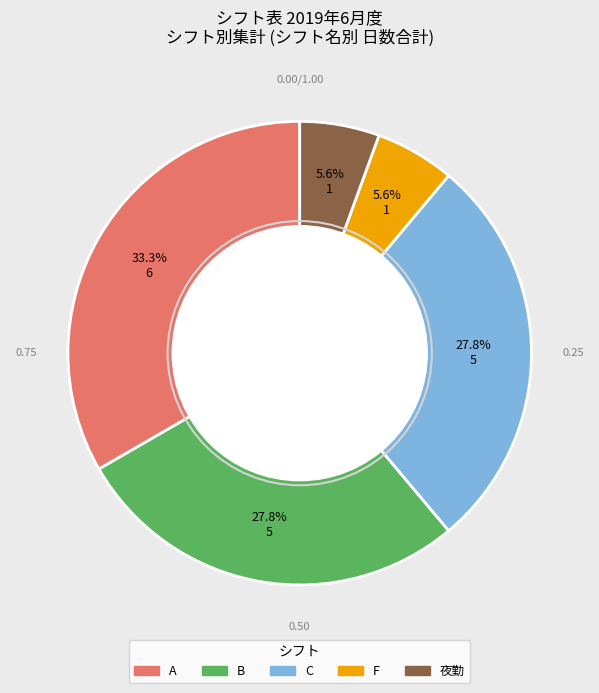

How many segments does this pie chart have?

5